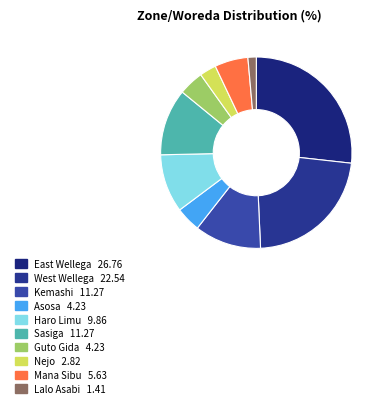

Which slice is the smallest?

Lalo Asabi